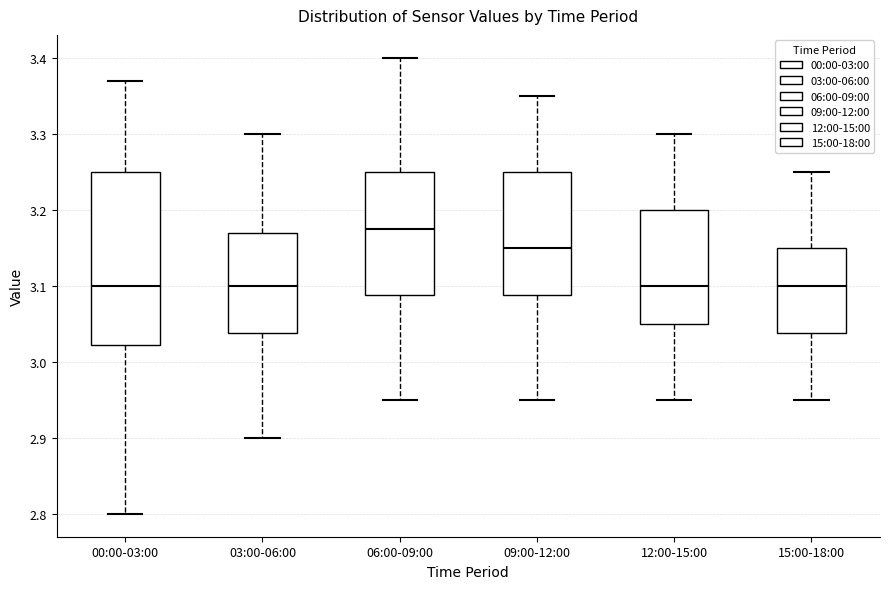

Which box's median line is the highest?

06:00-09:00